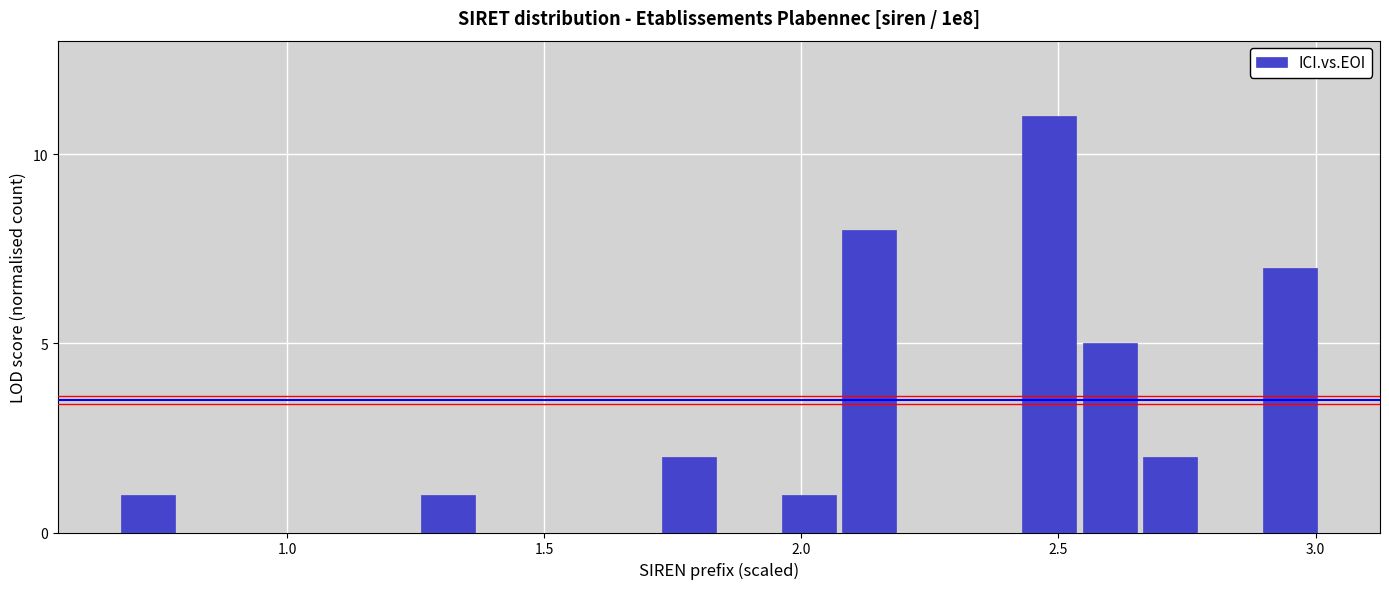

Read against the x-axis, roughly where is the centre of the tallest bar?

2.50